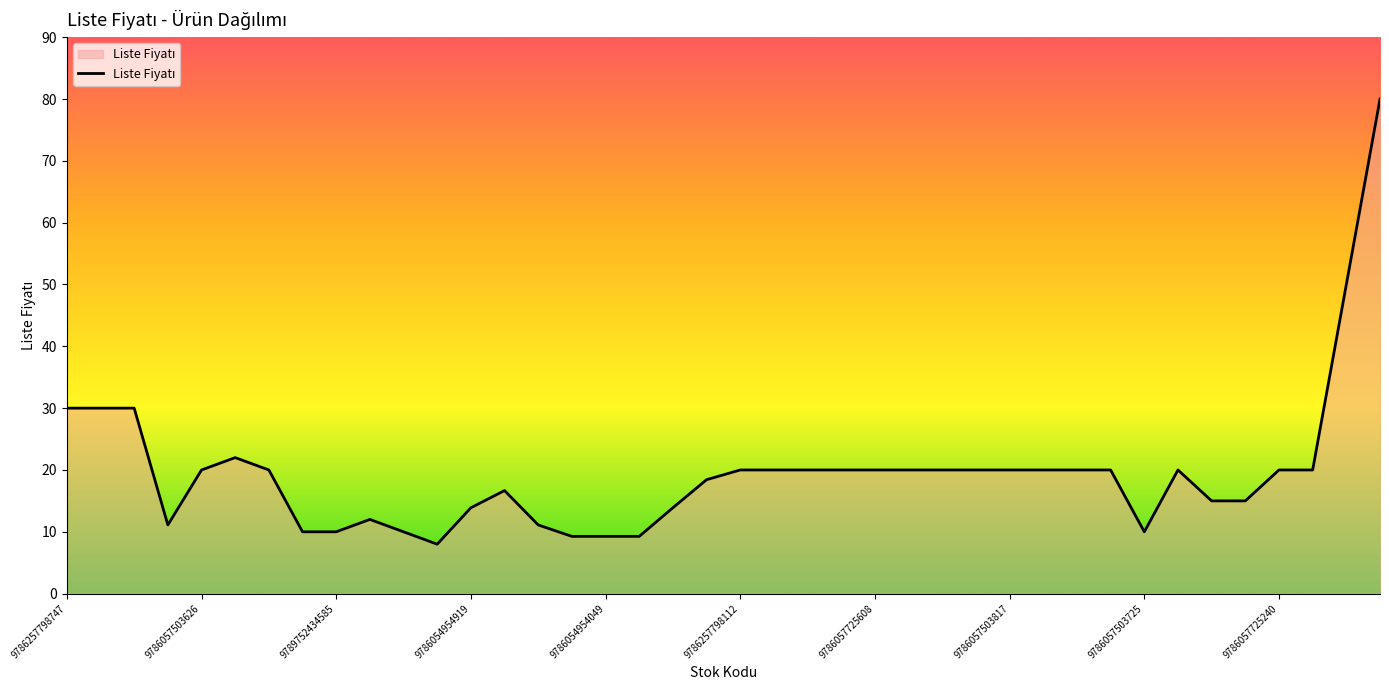

What is the maximum value shown in the chart?

80.0